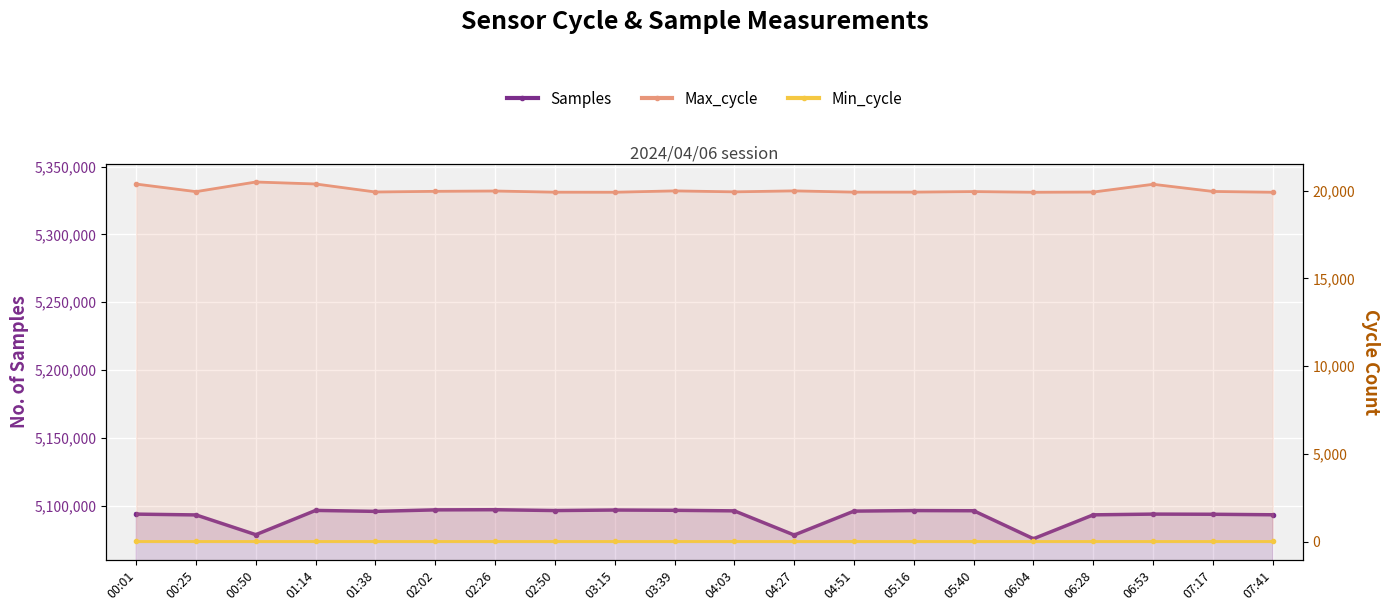

Reading left to right, extract all data points from this chart.

Samples: 5093746	5093154	5078582	5096482	5095769	5096882	5096998	5096375	5096763	5096563	5096157	5078323	5095963	5096363	5096236	5075603	5093214	5093762	5093644	5093266
Max_cycle: 20375	19943	20492	20379	19923	19961	19979	19912	19909	19986	19931	19987	19915	19916	19947	19908	19920	20362	19954	19908
Min_cycle: 28	28	28	28	28	28	28	28	28	28	28	28	28	28	28	28	28	28	28	28